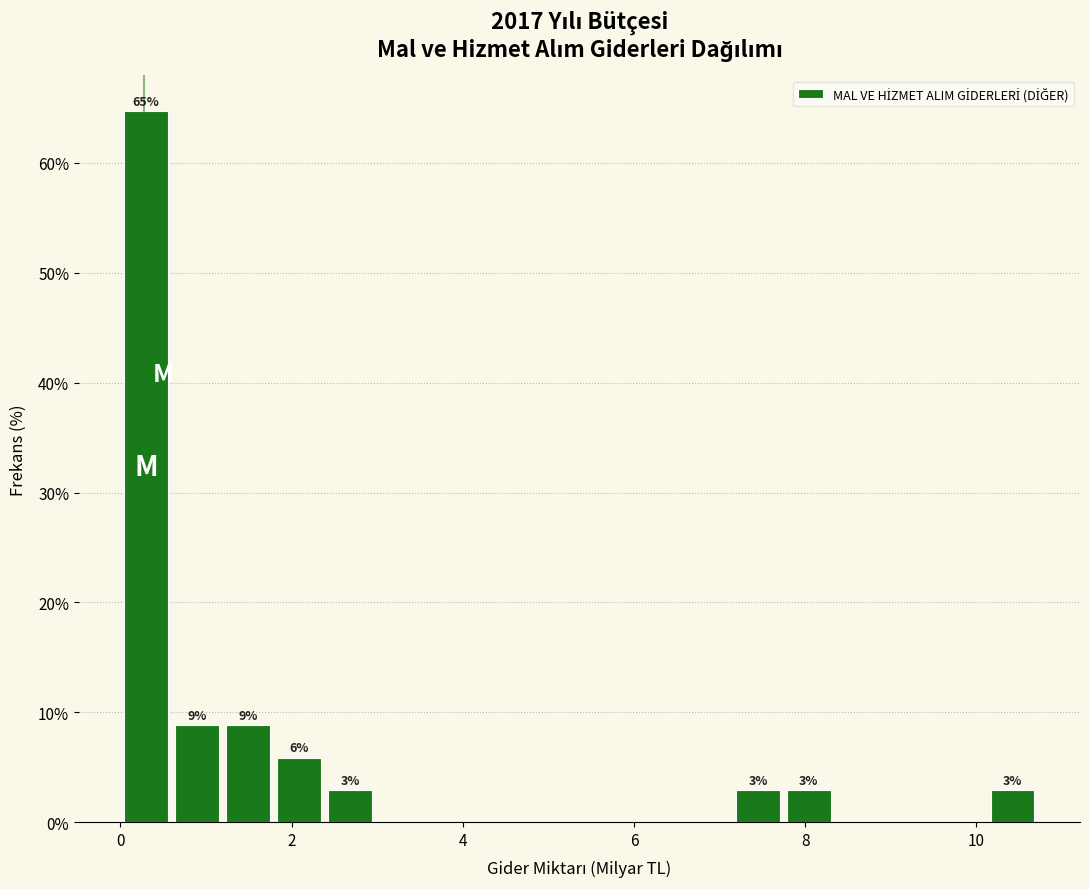

Read against the x-axis, roughly where is the centre of the tallest bar?

0.4